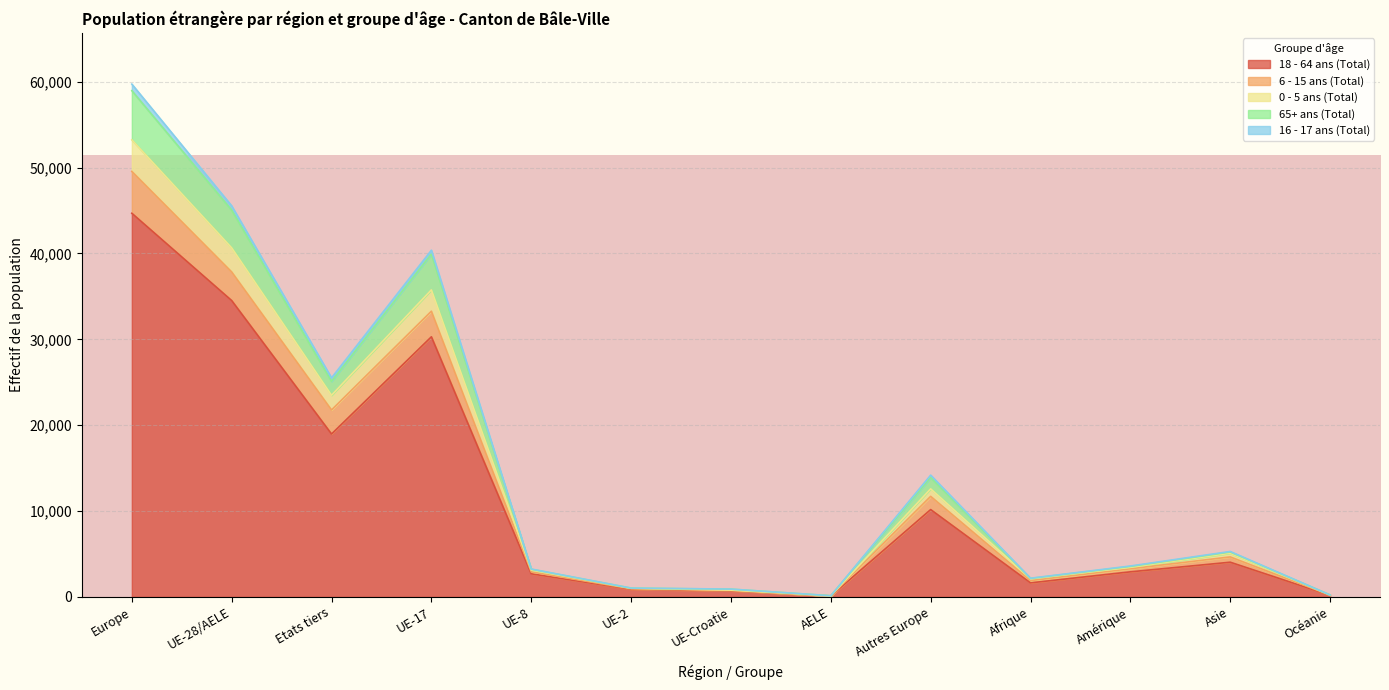

At which category is the sum across all series the highest?

Europe